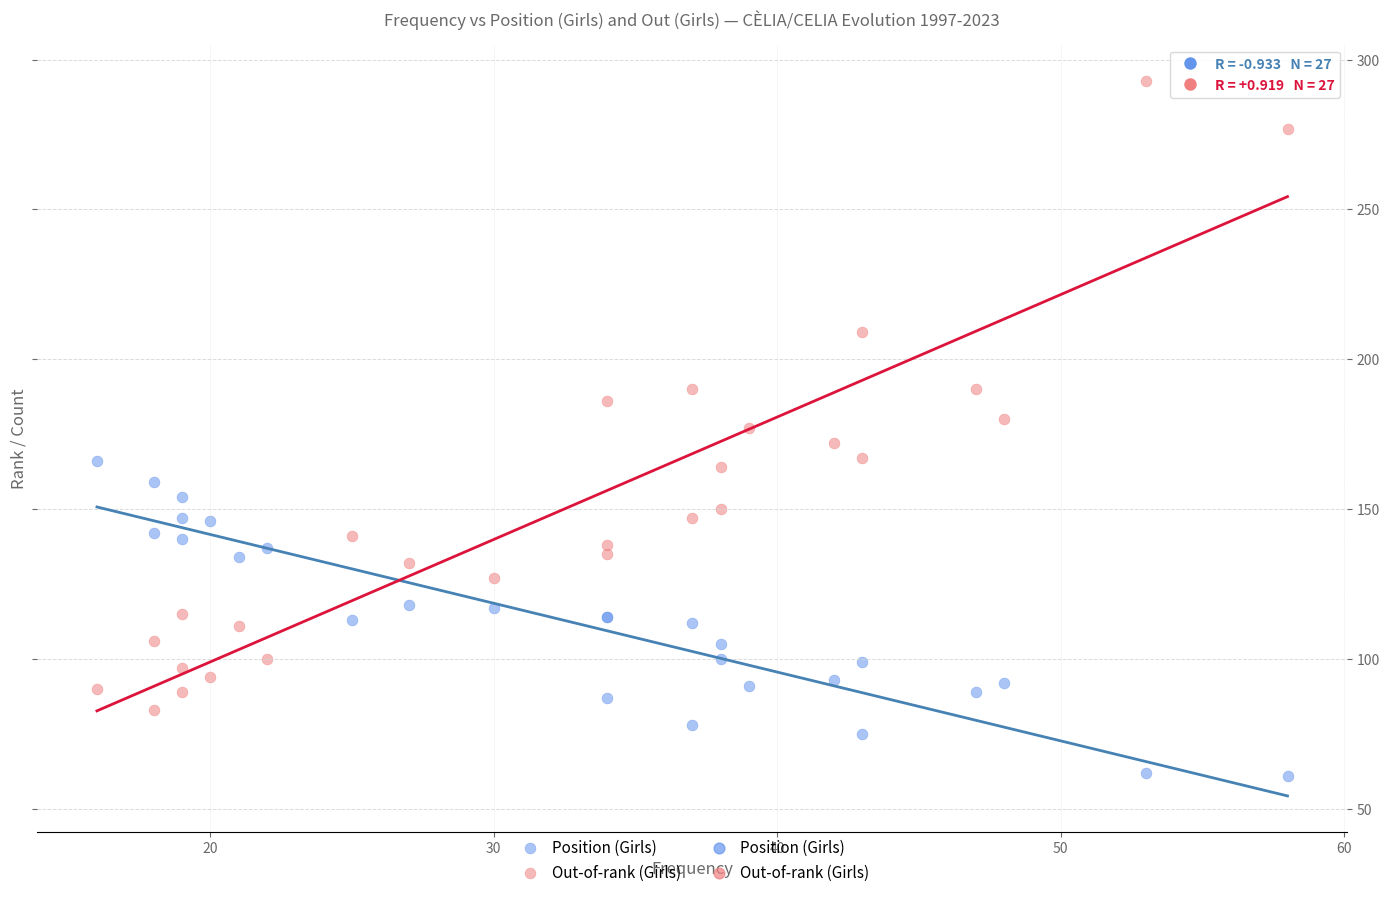

Which series has the widest spread of Y values?

Out-of-rank (Girls)